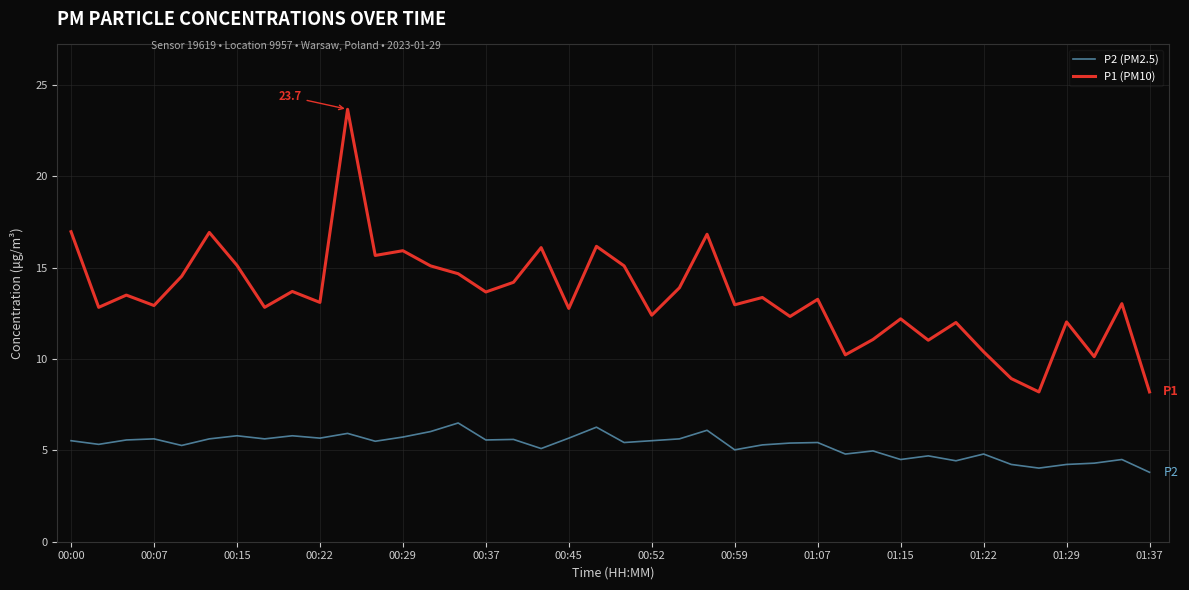

True or false: P1 (PM10) and P2 (PM2.5) cross at least once.

False